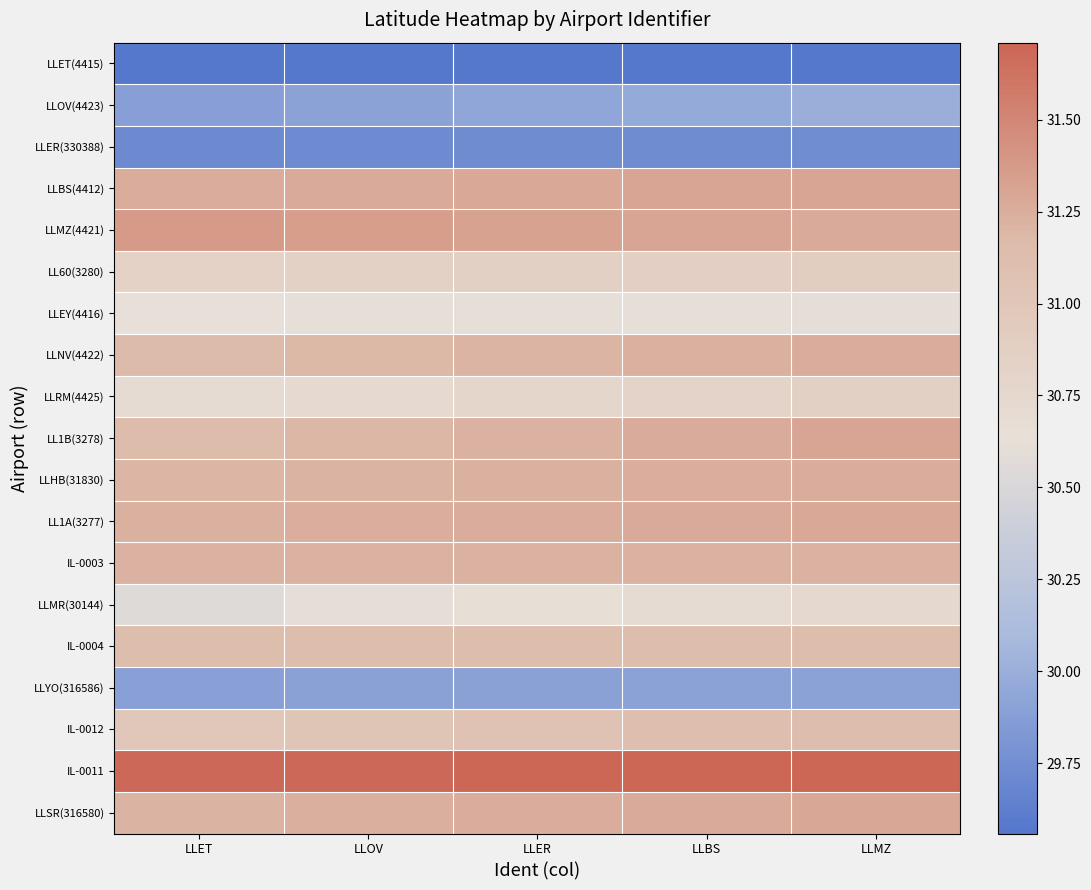

At which category does the chart reach its minimum across all series?

LLET